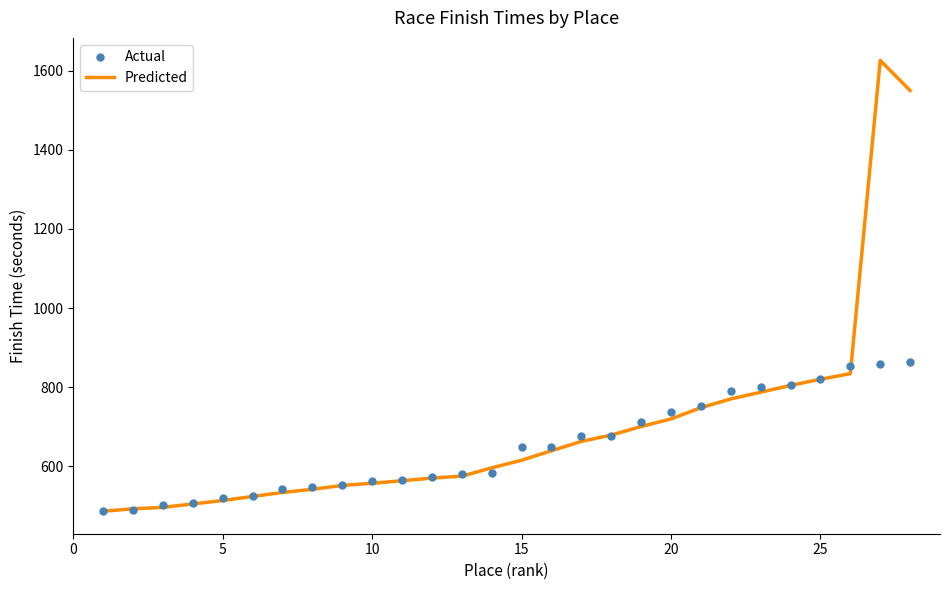

What are all the series names shown in the legend?

Actual, Predicted